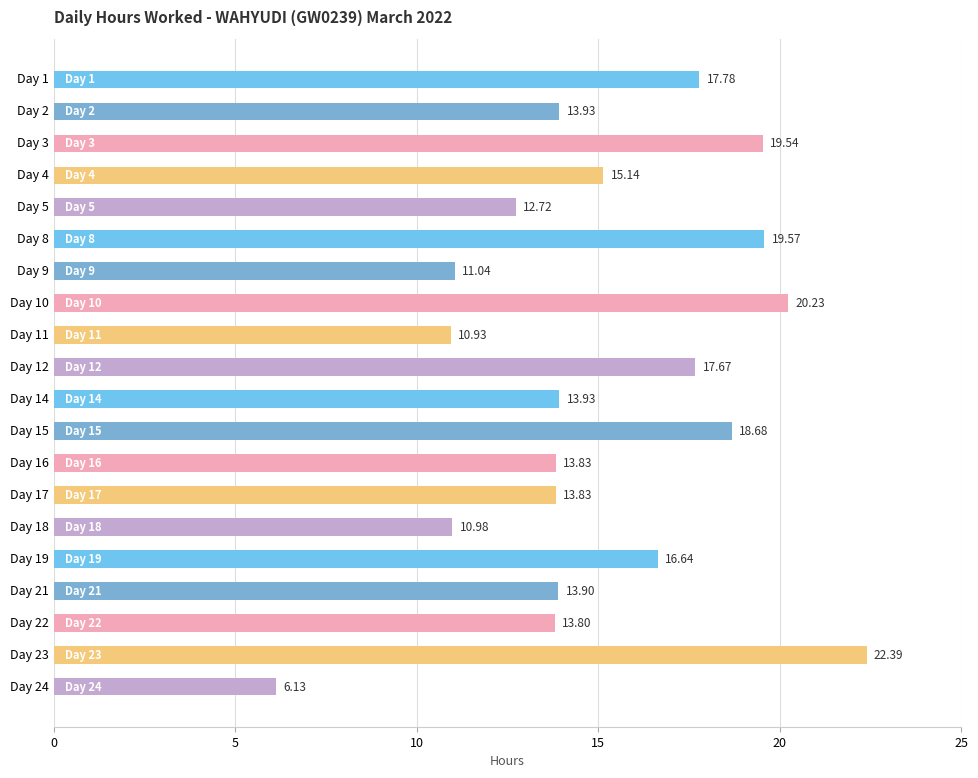

What is the change in value from Day 1 to Day 5?

-5.1